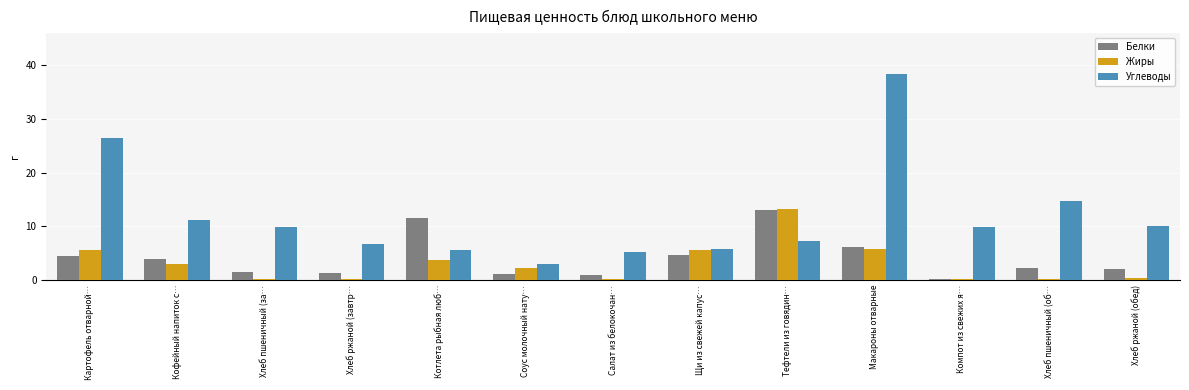

What is the approximate value of Жиры at Соус молочный нату…?

2.2